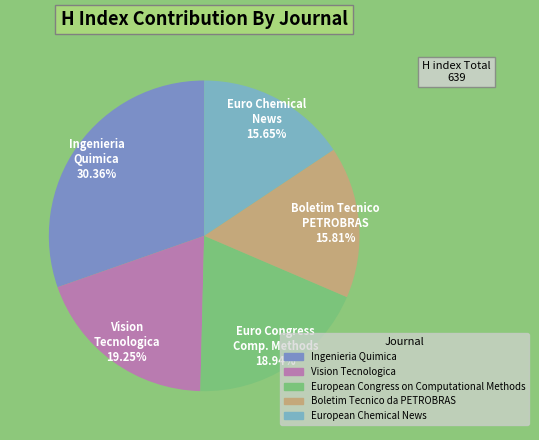

To the nearest percent, what is the combined percentage of Vision Tecnologica and European Congress on Computational Methods?

38%